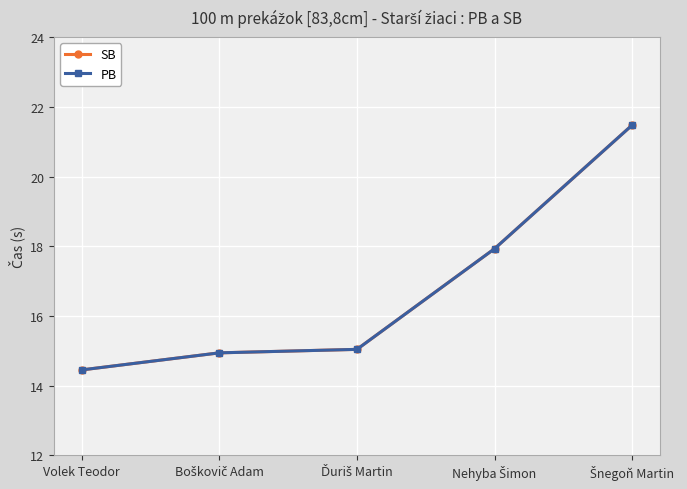

True or false: PB has a value of 9.6 at Volek Teodor.

False